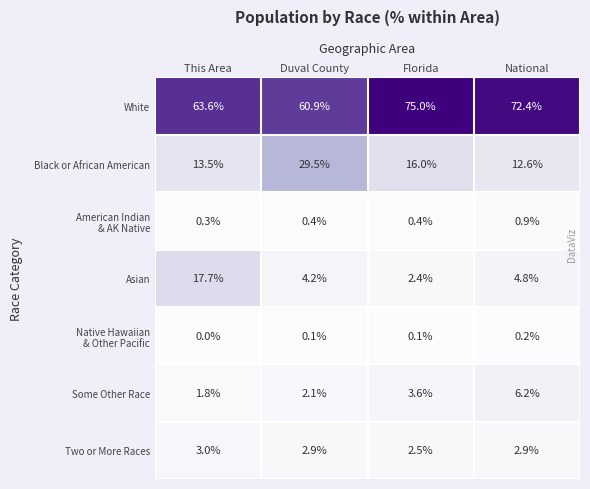

At which label does Some Other Race reach its minimum?

This Area